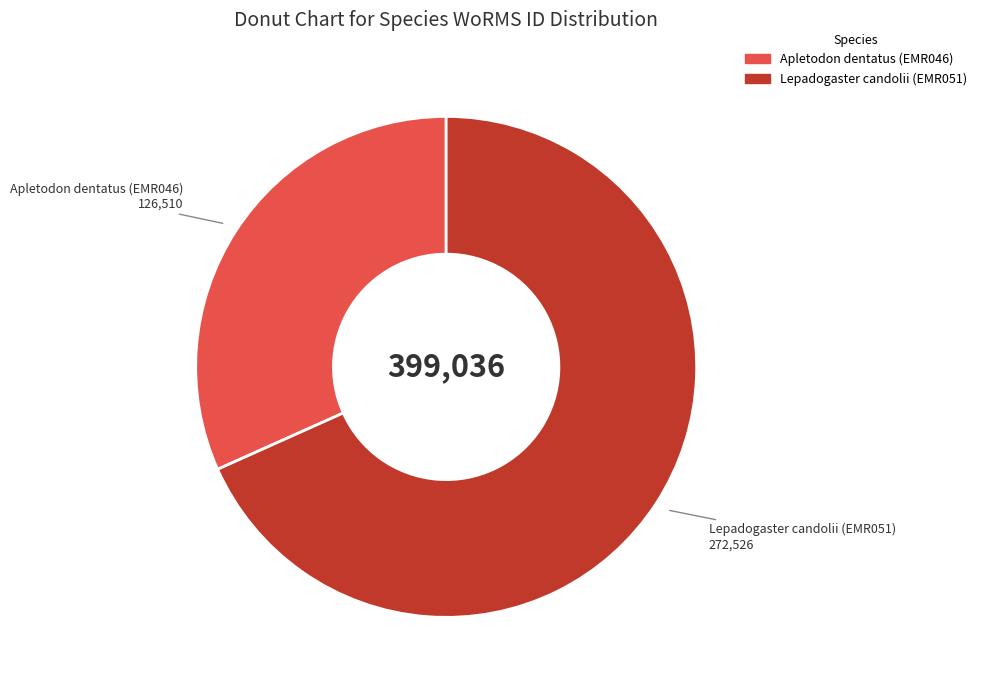

The Apletodon dentatus (EMR046) slice represents 32% of the pie. True or false?

True